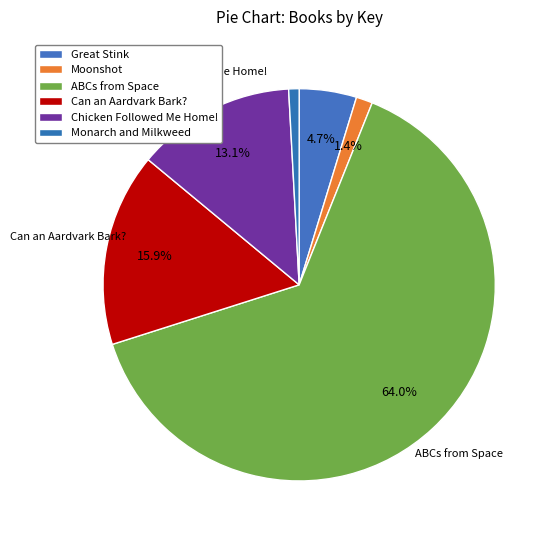

What is the change in value from Great Stink to Chicken Followed Me Home!?

+277938553